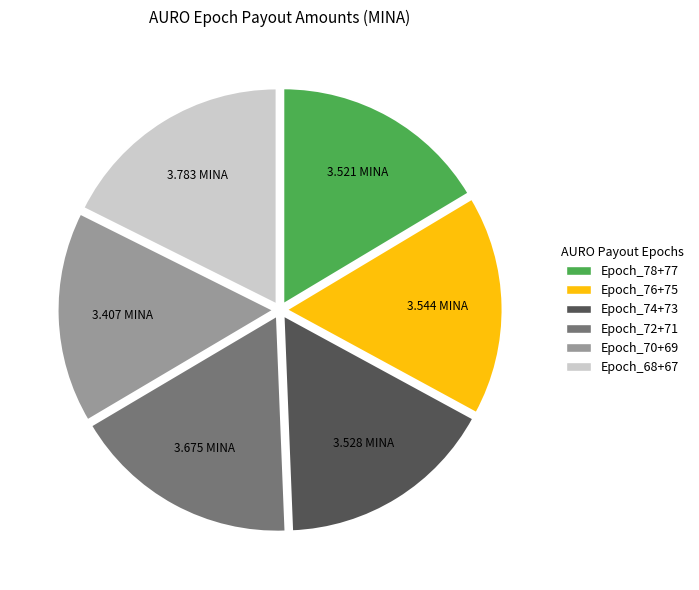

Does Epoch_68+67 account for over 50% of the chart?

No